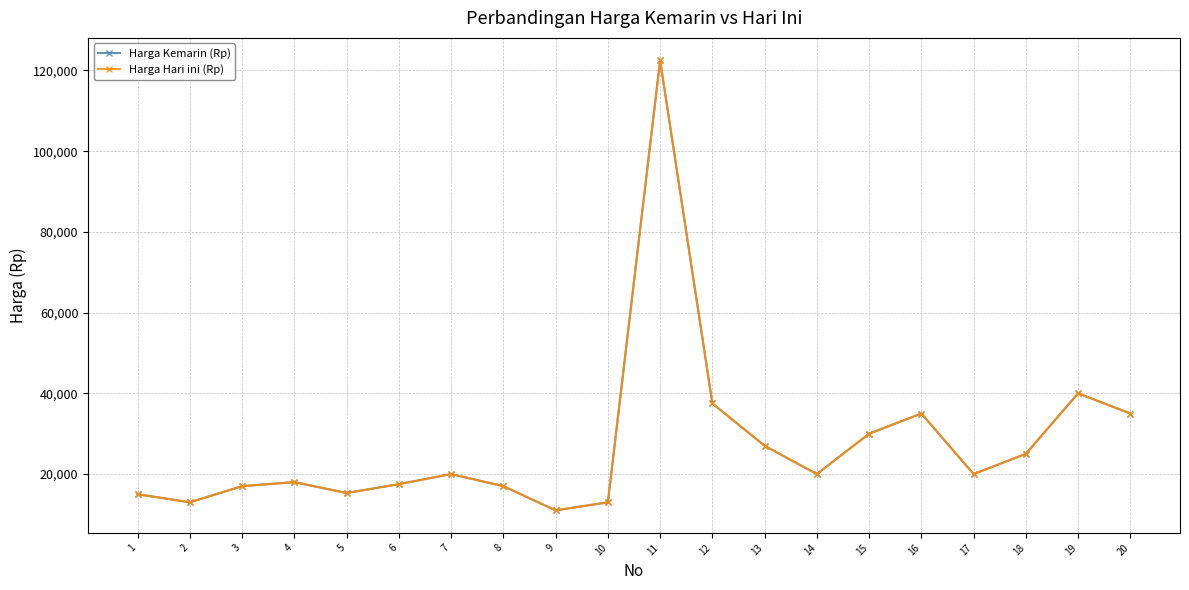

Reading left to right, extract all data points from this chart.

Harga Kemarin (Rp): 15000	13000	17000	18000	15300	17500	20000	17000	11000	13000	122500	37500	27000	20000	30000	35000	20000	25000	40000	35000
Harga Hari ini (Rp): 15000	13000	17000	18000	15300	17500	20000	17000	11000	13000	122500	37500	27000	20000	30000	35000	20000	25000	40000	35000